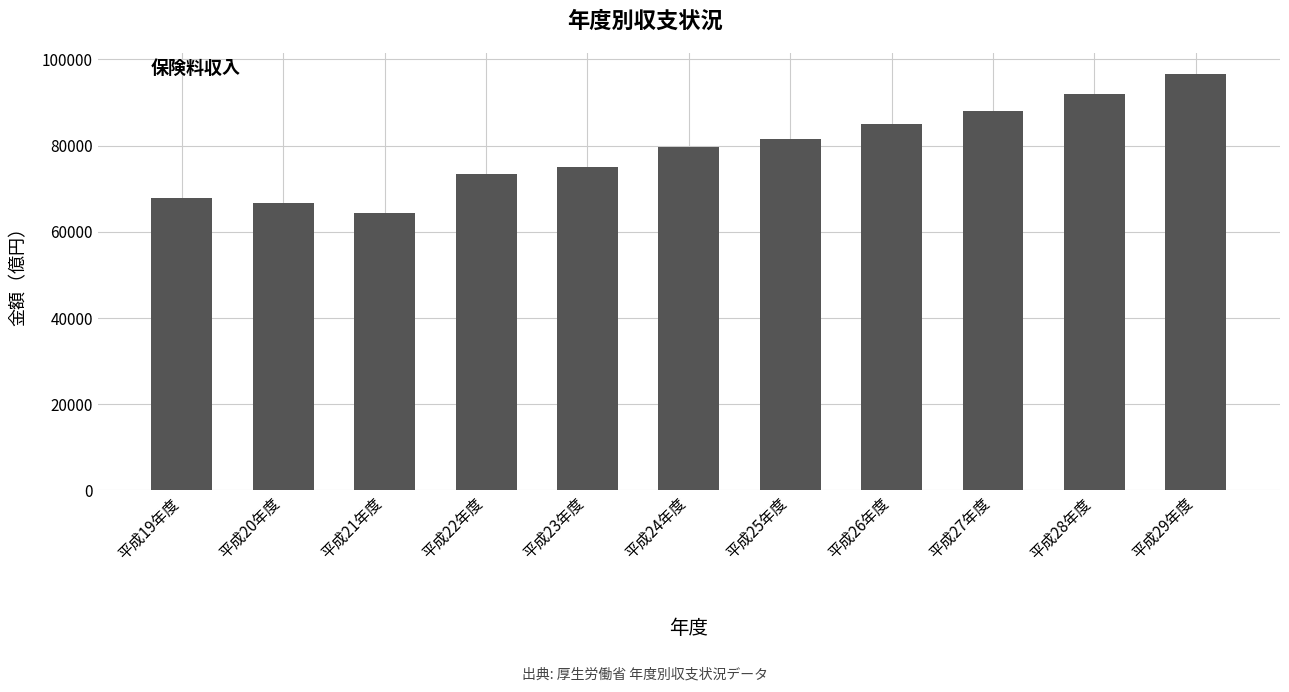

At which category does the chart reach its minimum across all series?

平成21年度